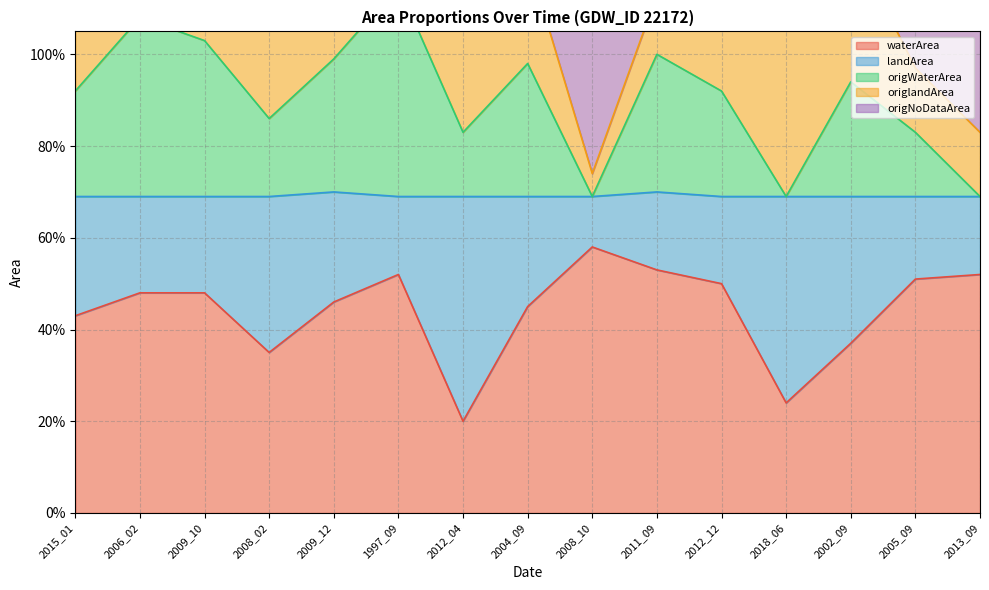

What is the label of the 11th point from the right?

2009_12